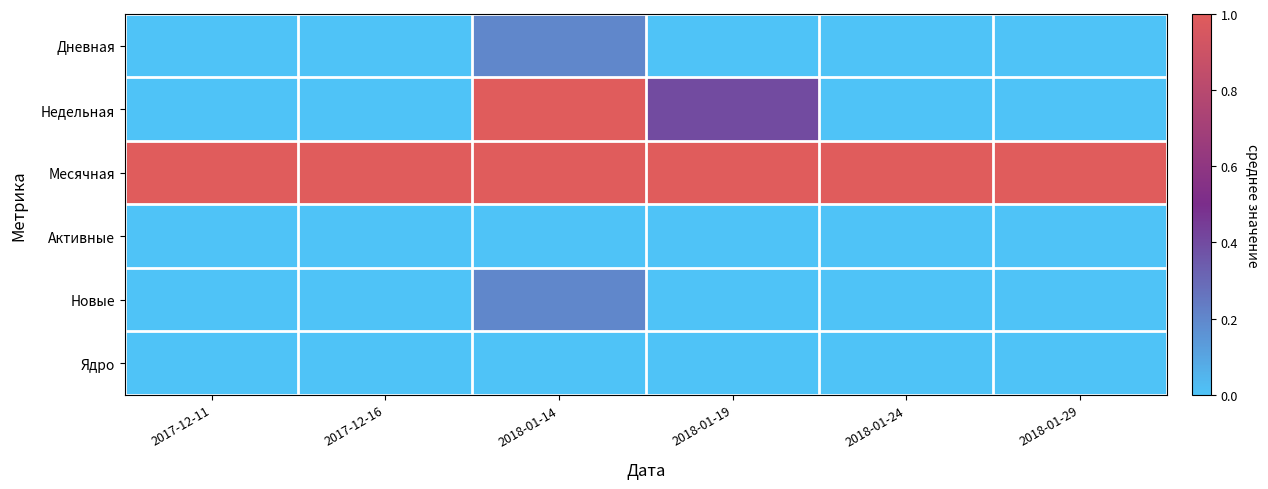

Reading right to left, list all the values displayed in this chart.

Дневная: 2018-01-29=0.0	2018-01-24=0.0	2018-01-19=0.0	2018-01-14=0.2	2017-12-16=0.0	2017-12-11=0.0
Недельная: 2018-01-29=0.0	2018-01-24=0.0	2018-01-19=0.4	2018-01-14=1.0	2017-12-16=0.0	2017-12-11=0.0
Месячная: 2018-01-29=1.0	2018-01-24=1.0	2018-01-19=1.0	2018-01-14=1.0	2017-12-16=1.0	2017-12-11=1.0
Активные: 2018-01-29=0.0	2018-01-24=0.0	2018-01-19=0.0	2018-01-14=0.0	2017-12-16=0.0	2017-12-11=0.0
Новые: 2018-01-29=0.0	2018-01-24=0.0	2018-01-19=0.0	2018-01-14=0.2	2017-12-16=0.0	2017-12-11=0.0
Ядро: 2018-01-29=0.0	2018-01-24=0.0	2018-01-19=0.0	2018-01-14=0.0	2017-12-16=0.0	2017-12-11=0.0